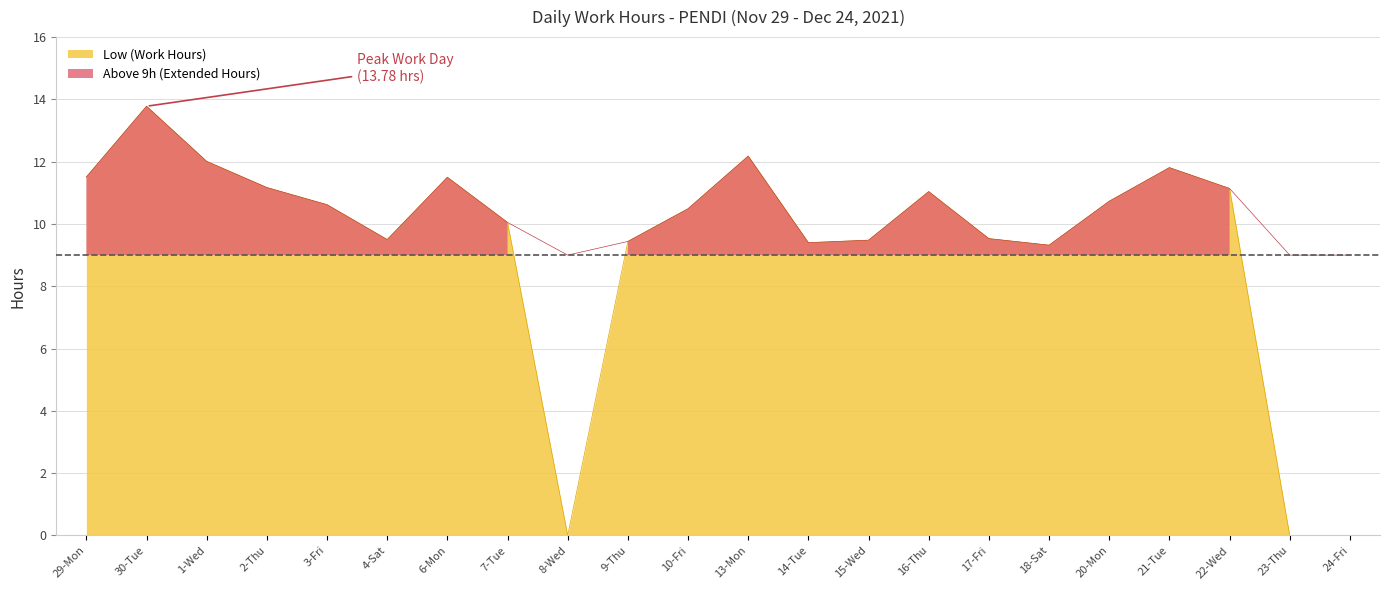

Is it true that the value at 8-Wed is 0.0?

True